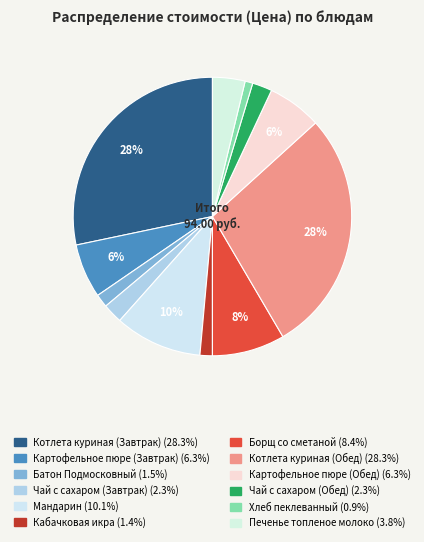

Rank the categories by value from highest to lowest.

Котлета куриная (Завтрак), Котлета куриная (Обед), Мандарин, Борщ со сметаной, Картофельное пюре (Завтрак), Картофельное пюре (Обед), Печенье топленое молоко, Чай с сахаром (Завтрак), Чай с сахаром (Обед), Батон Подмосковный, Кабачковая икра, Хлеб пеклеванный